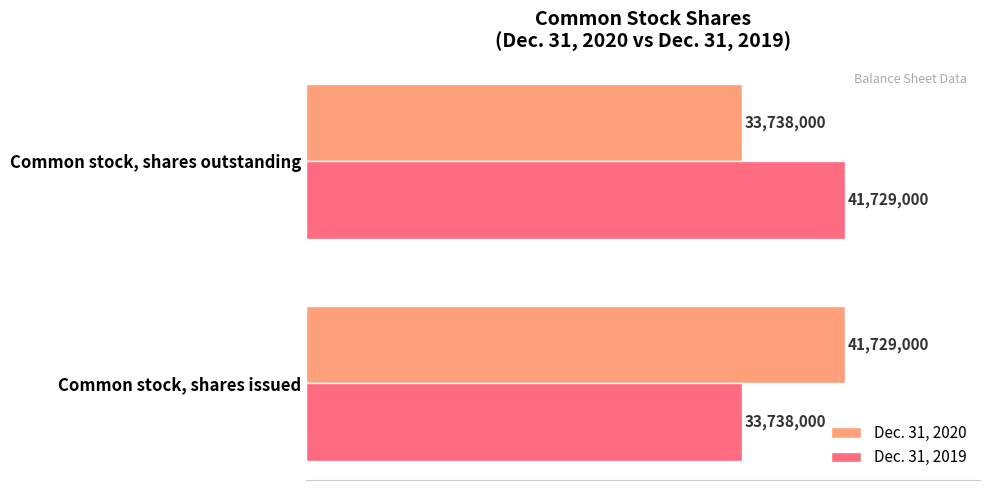

What is the average value of the Dec. 31, 2020 series?

37733500